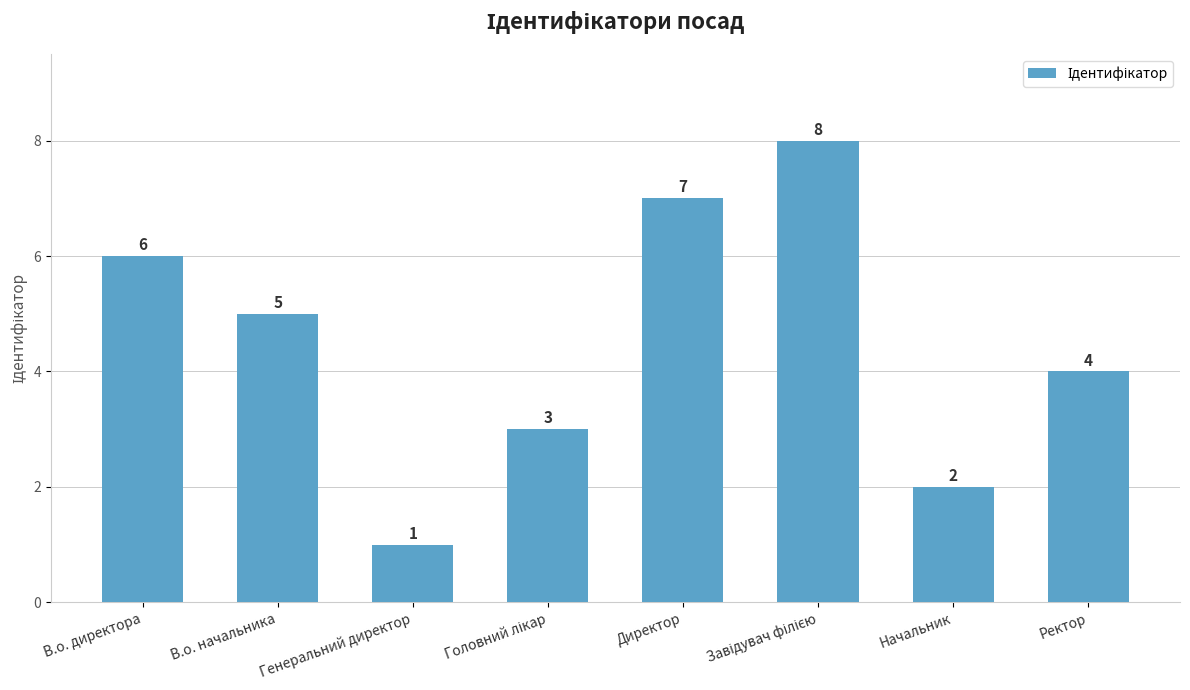

Reading left to right, transcribe all the data shown in this chart.

6	5	1	3	7	8	2	4